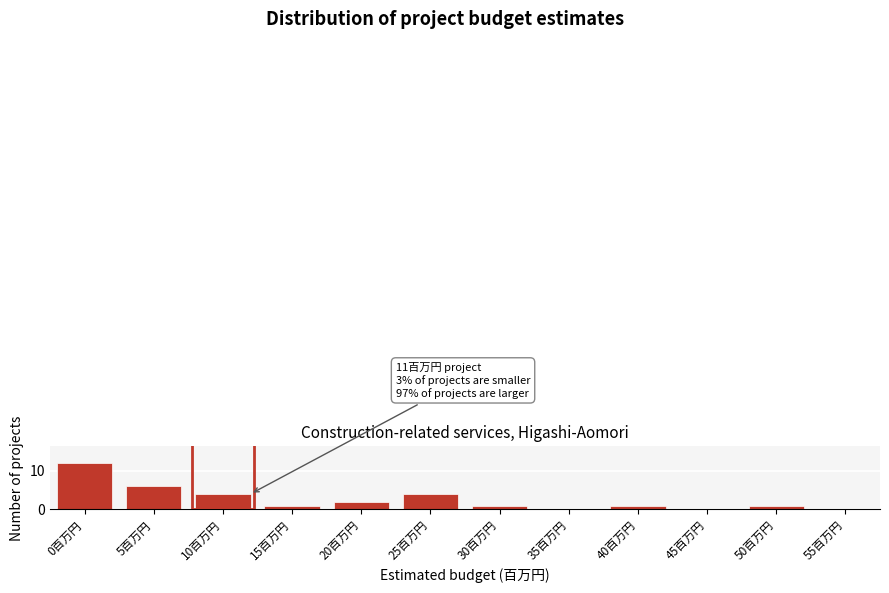

Reading left to right, list all the values displayed in this chart.

0百万円=12	5百万円=6	10百万円=4	15百万円=1	20百万円=2	25百万円=4	30百万円=1	35百万円=0	40百万円=1	45百万円=0	50百万円=1	55百万円=0